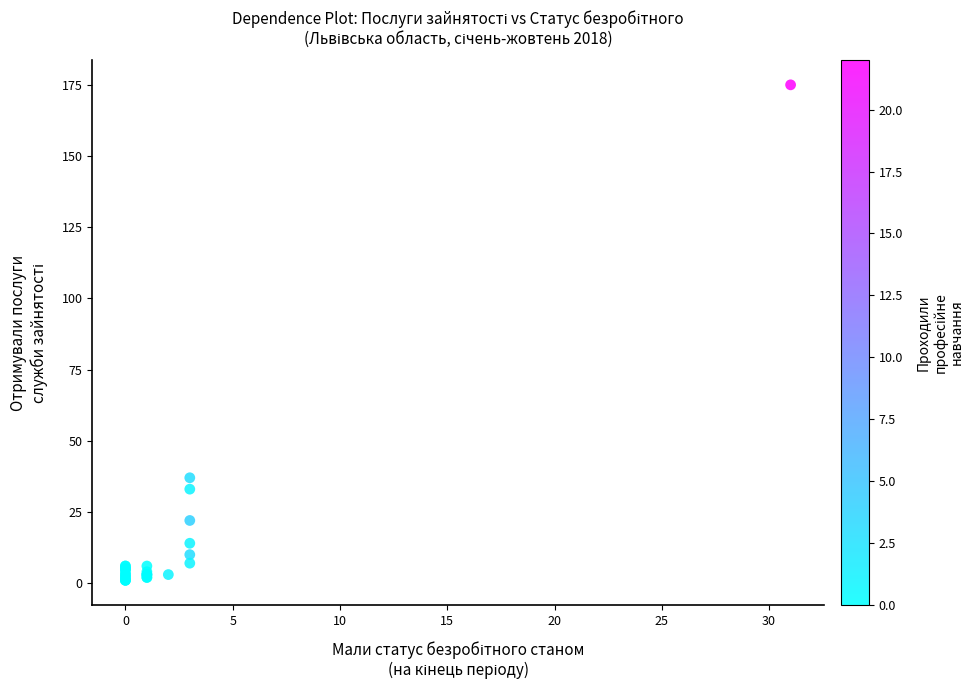

What Y value in the scatter plot is closest to 88?

37